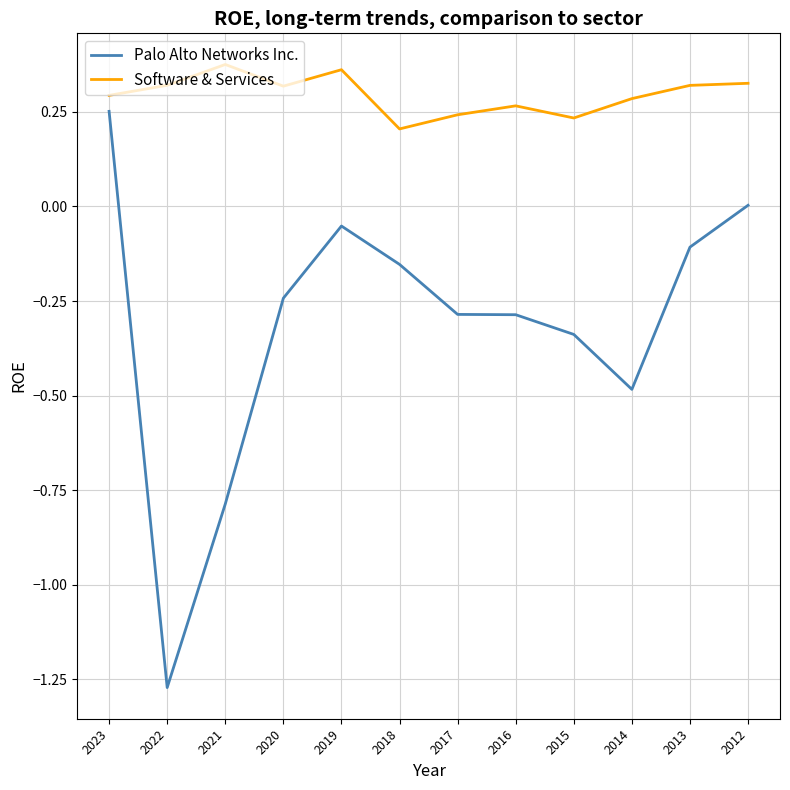

True or false: Software & Services and Palo Alto Networks Inc. intersect in this chart.

False